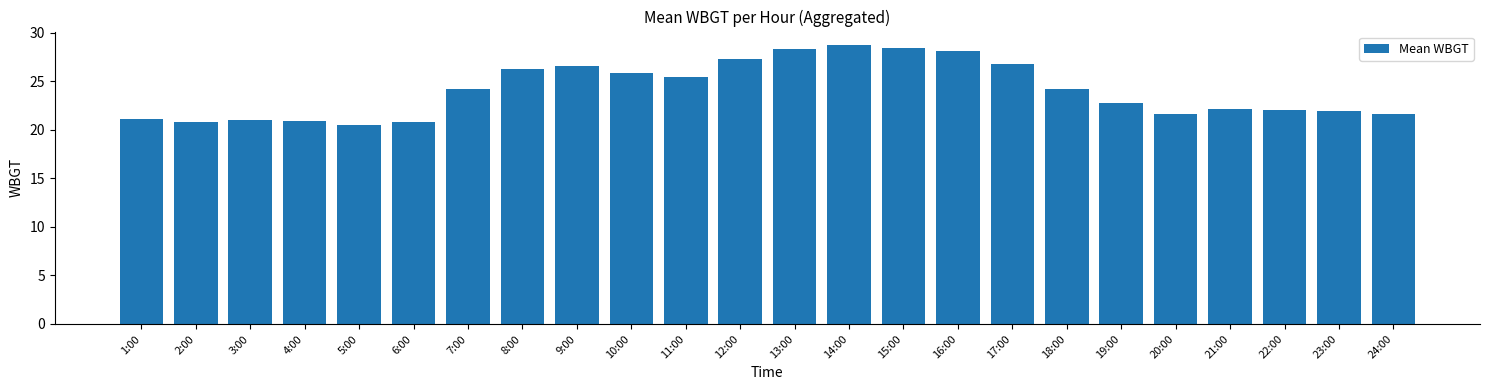

What is the minimum value shown in the chart?

20.6